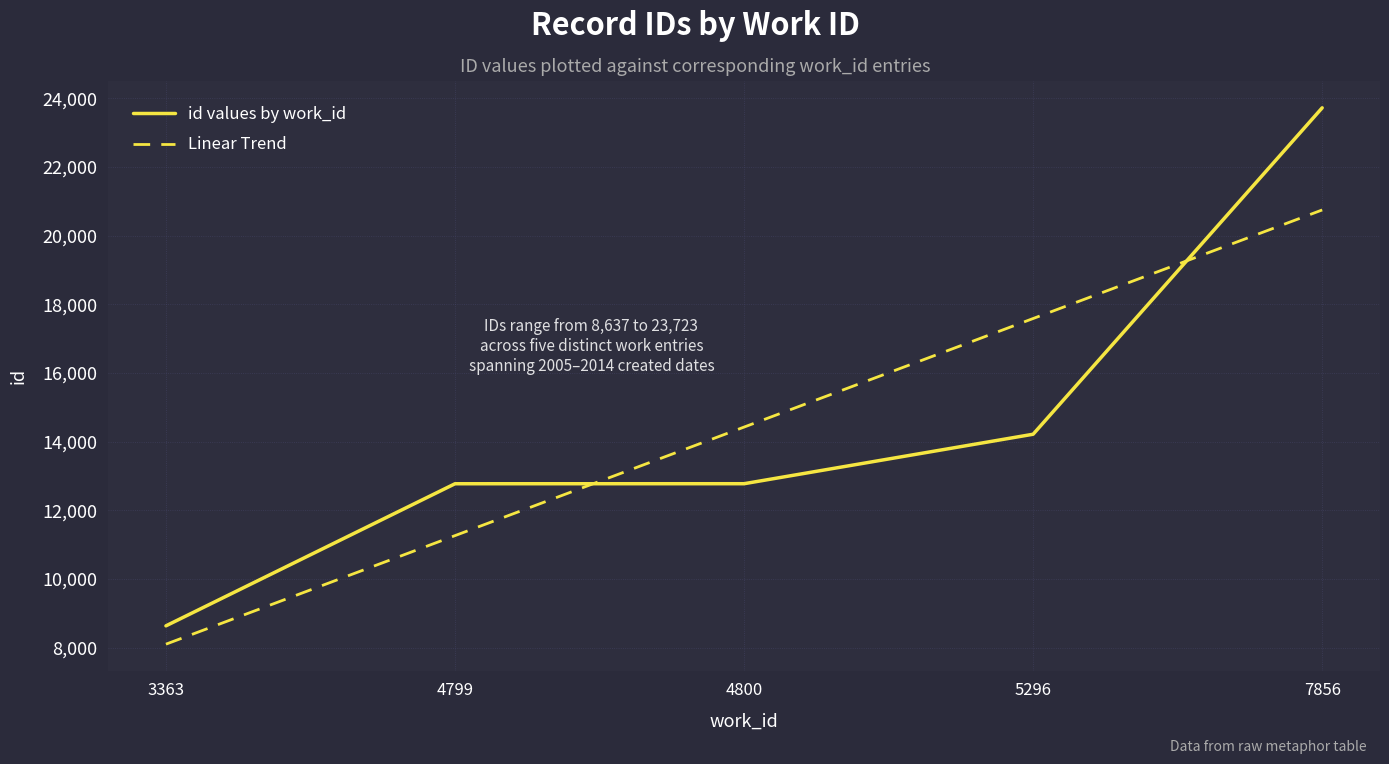

Rank the series by their maximum value, from highest to lowest.

id values by work_id, Linear Trend